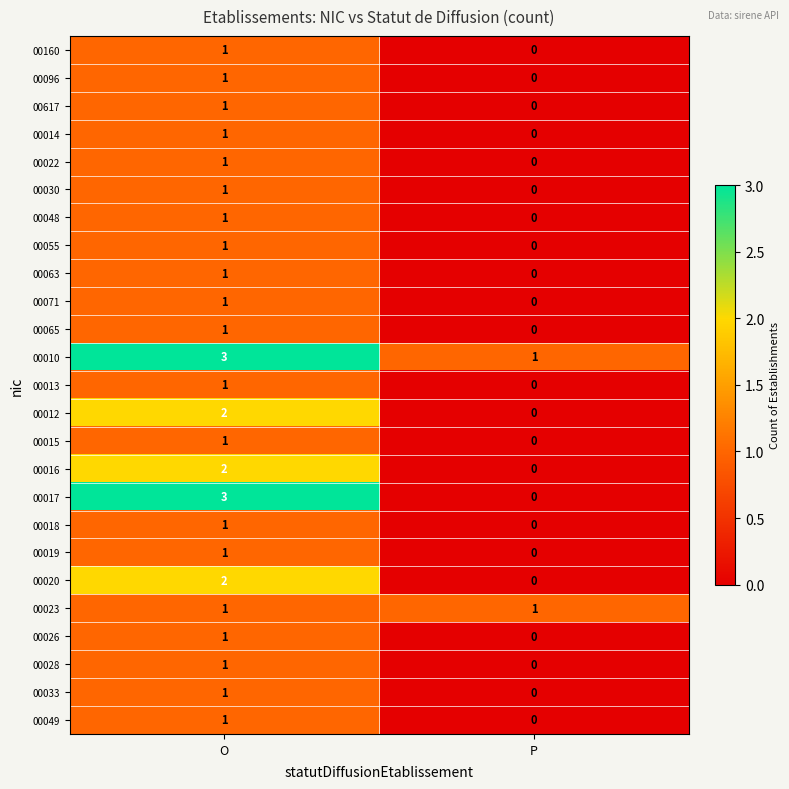

At which label is 00022 closest to 0?

P